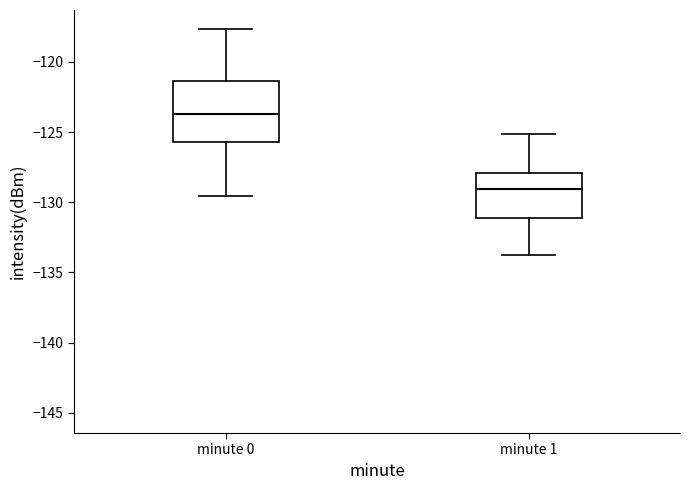

Which box is the tallest, from its lower edge to its upper edge?

minute 0